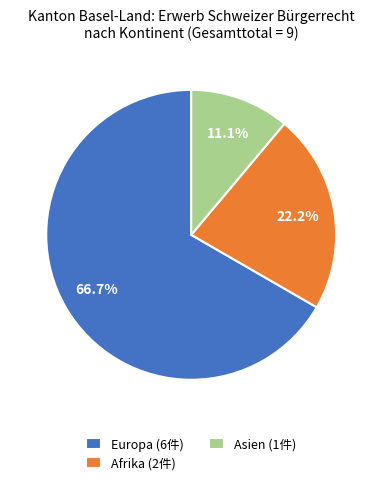

Rank the categories by value from highest to lowest.

Europa (6件), Afrika (2件), Asien (1件)